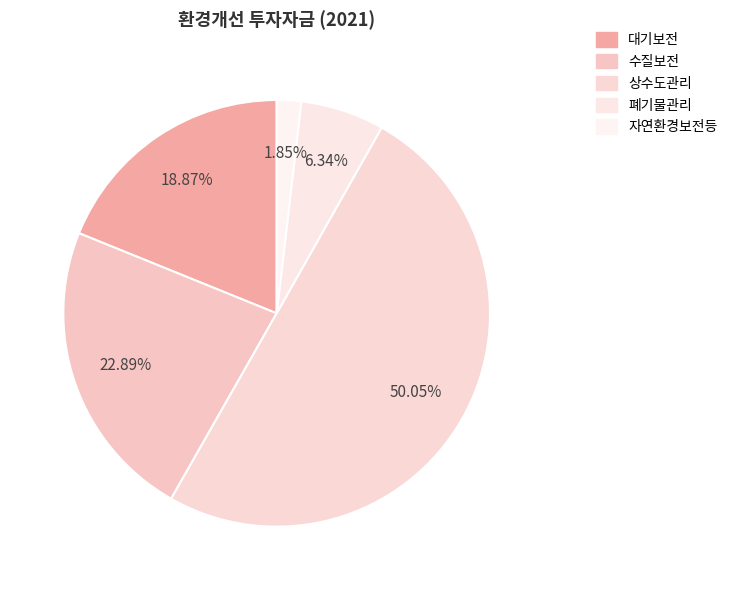

What percentage is NOT represented by 폐기물관리?

93.7%